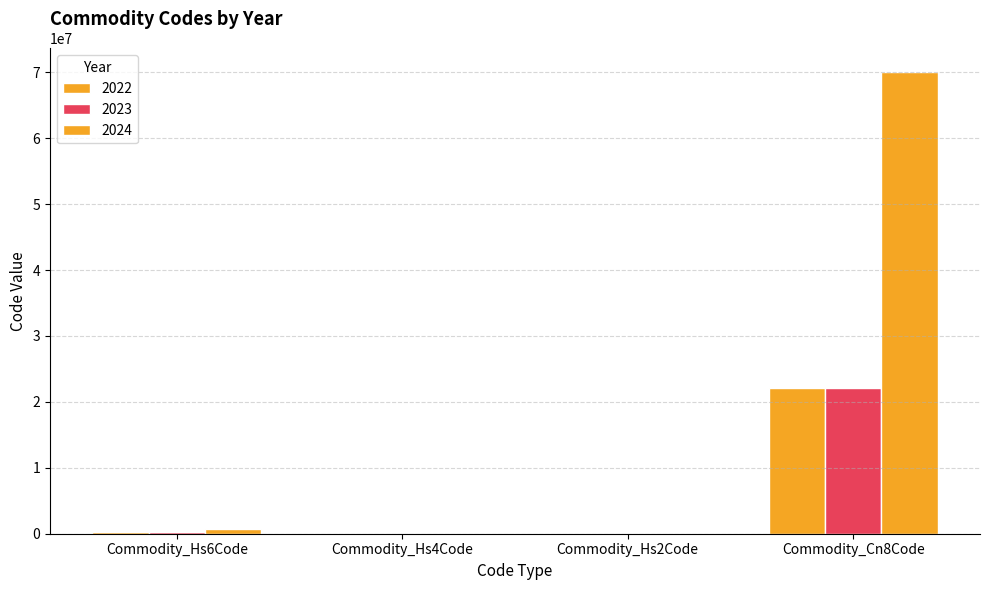

Are the bars horizontal?

No